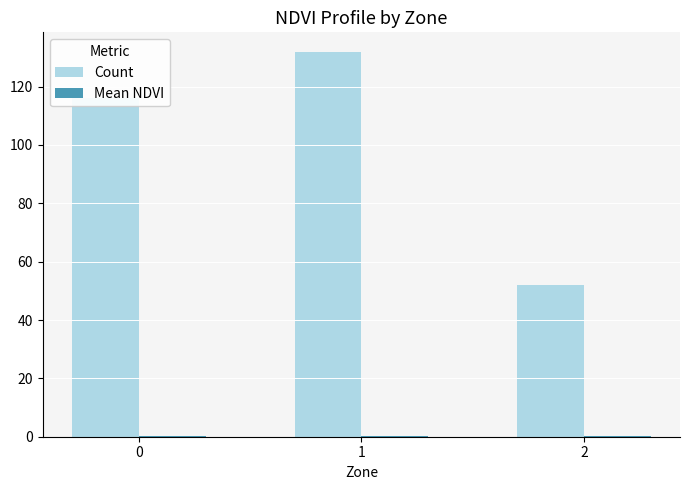

What is the total value across all series at 1?

132.1